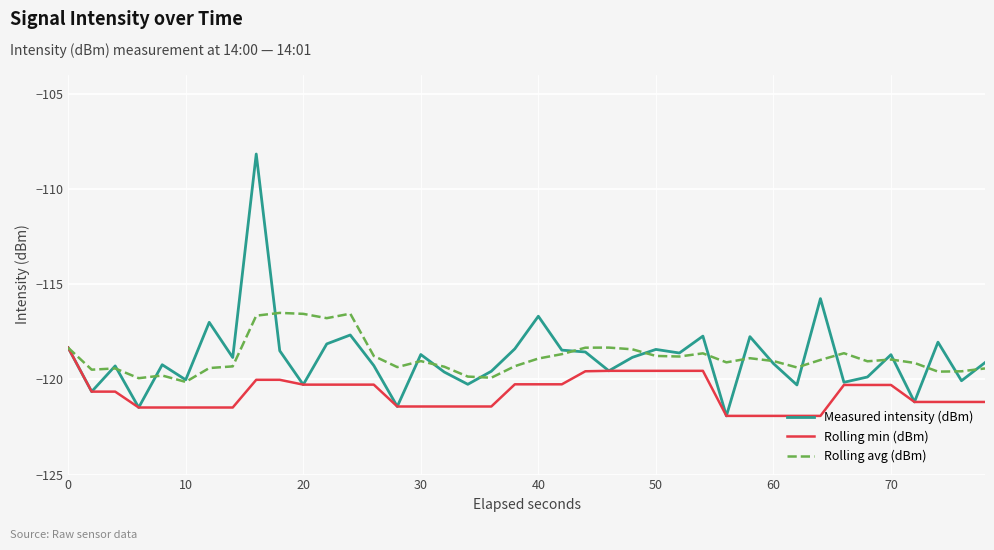

Rank the series by their maximum value, from highest to lowest.

Measured intensity (dBm), Rolling avg (dBm), Rolling min (dBm)